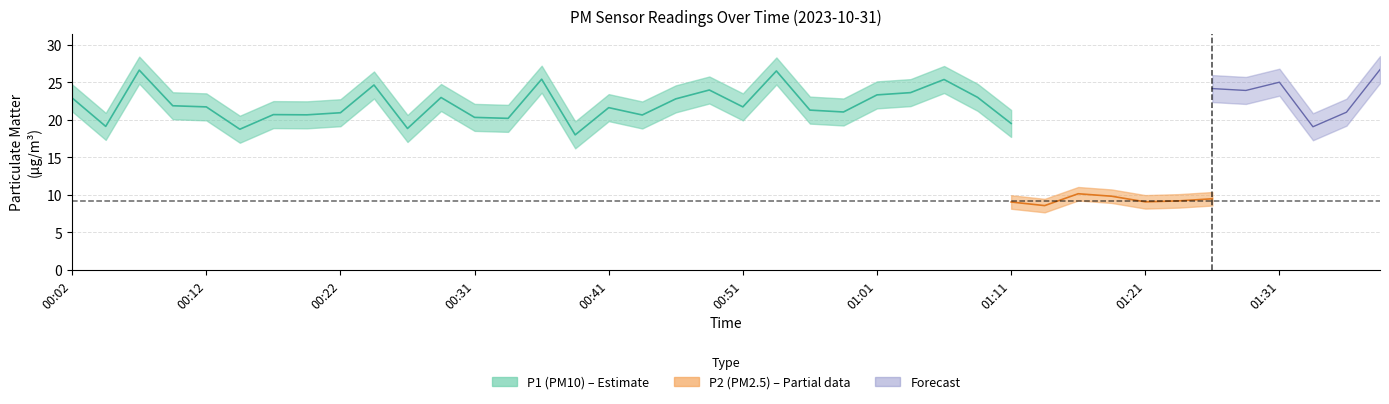

How many categories are shown in the chart?

40